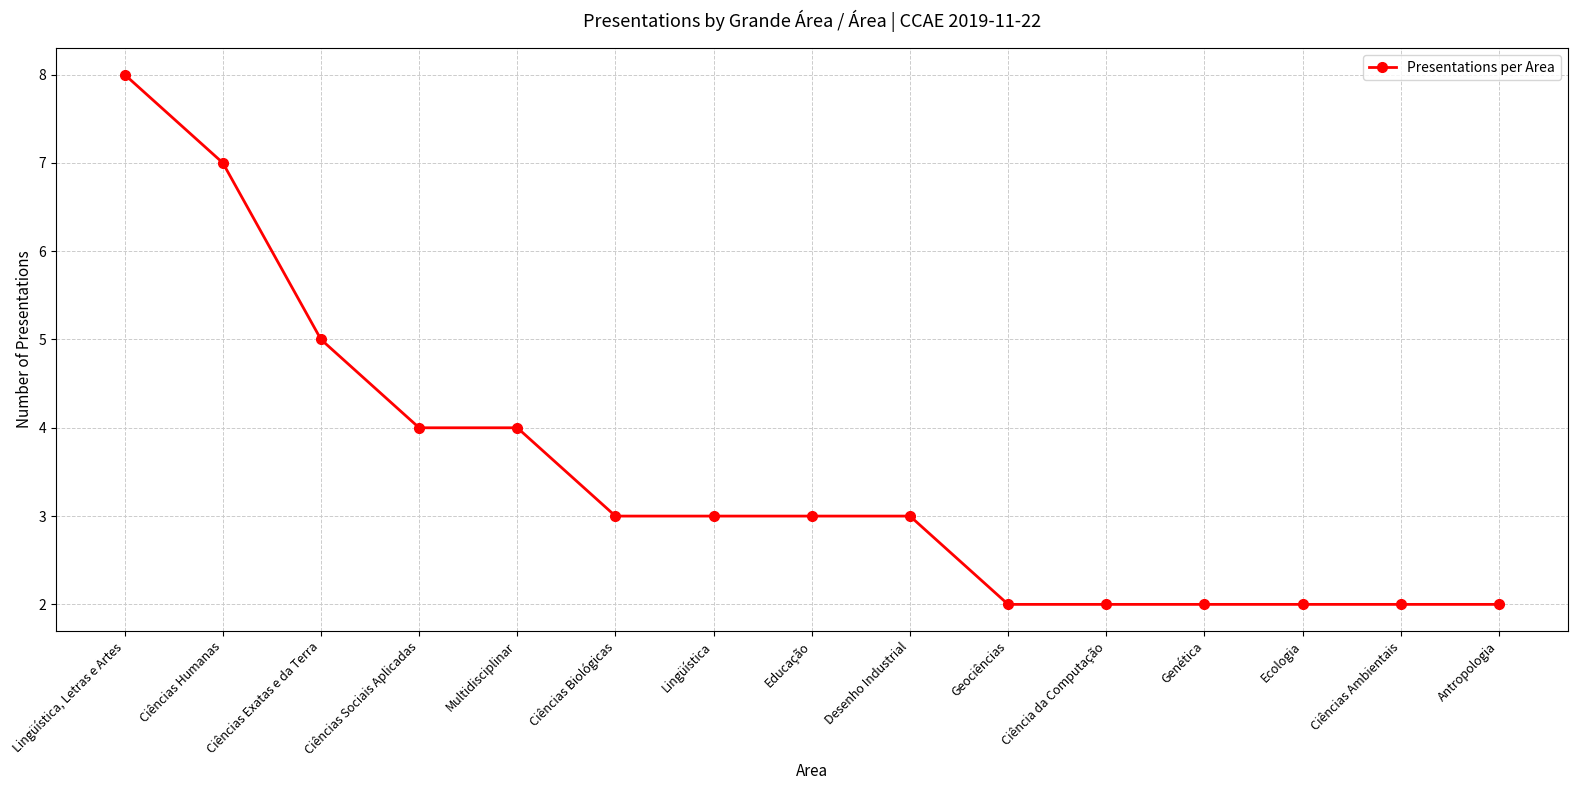

What is the minimum value shown in the chart?

2